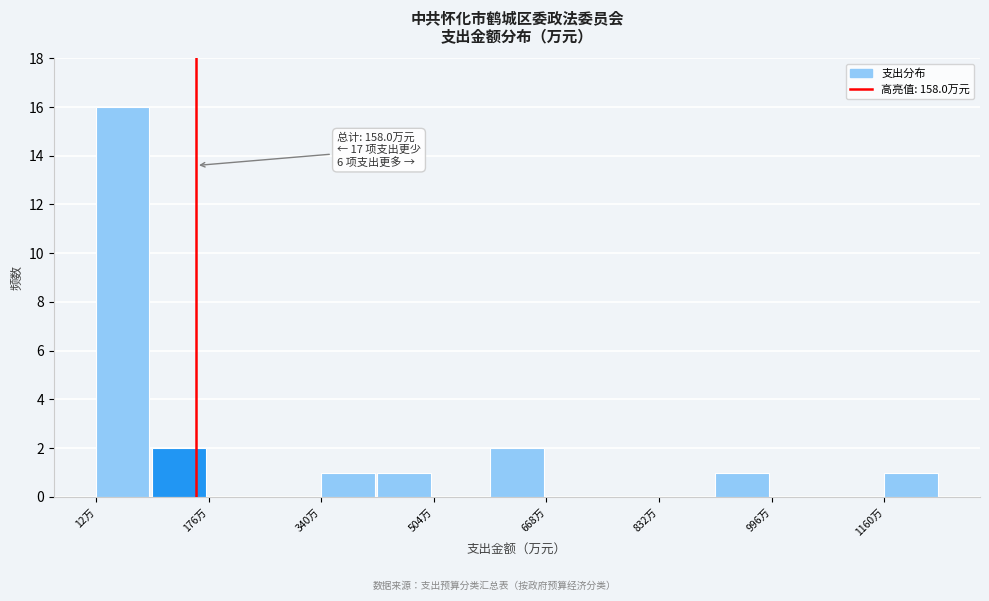

Over which range of the x-axis is the bar tallest?

20 to 100